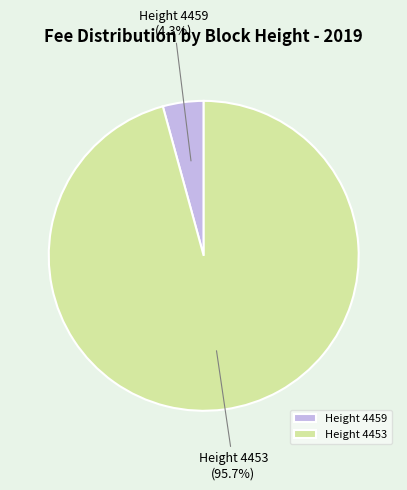

What portion of the pie excludes Height 4459?

95.7%